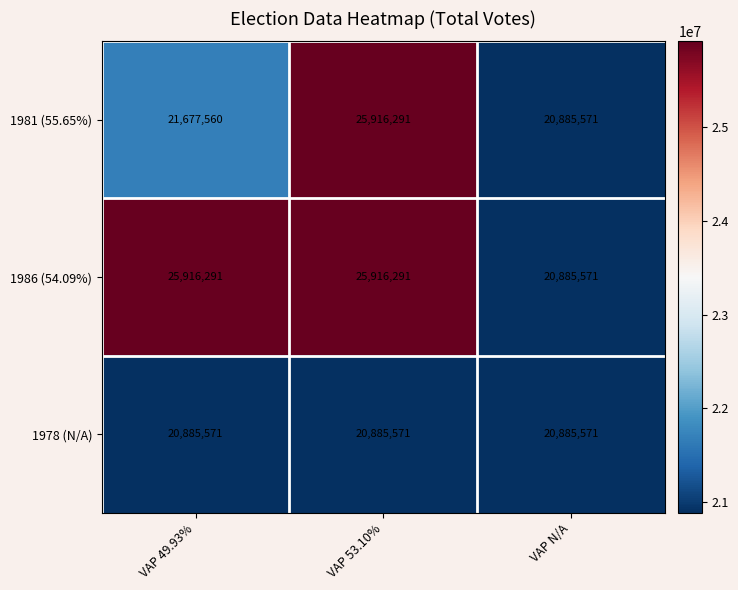

How many data points does each series have?

3